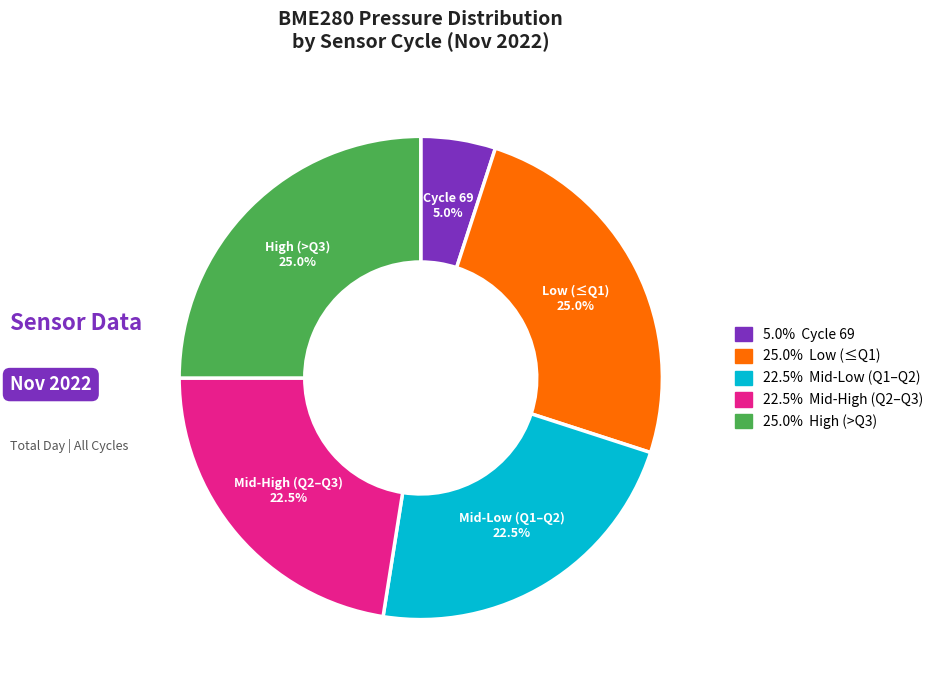

Does any single category account for the majority?

No